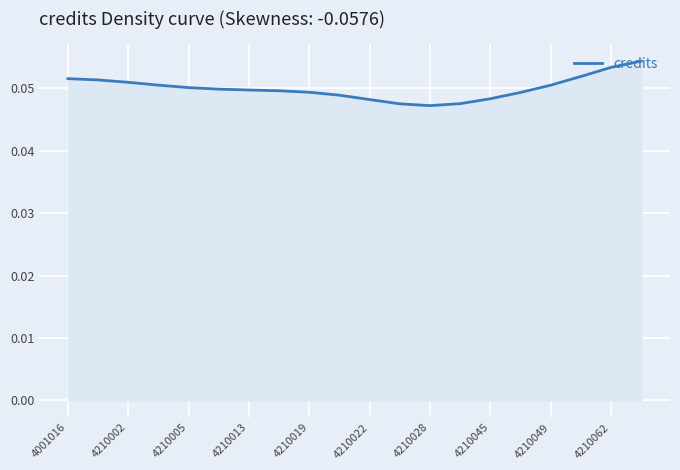

Does the chart have visible grid lines?

Yes